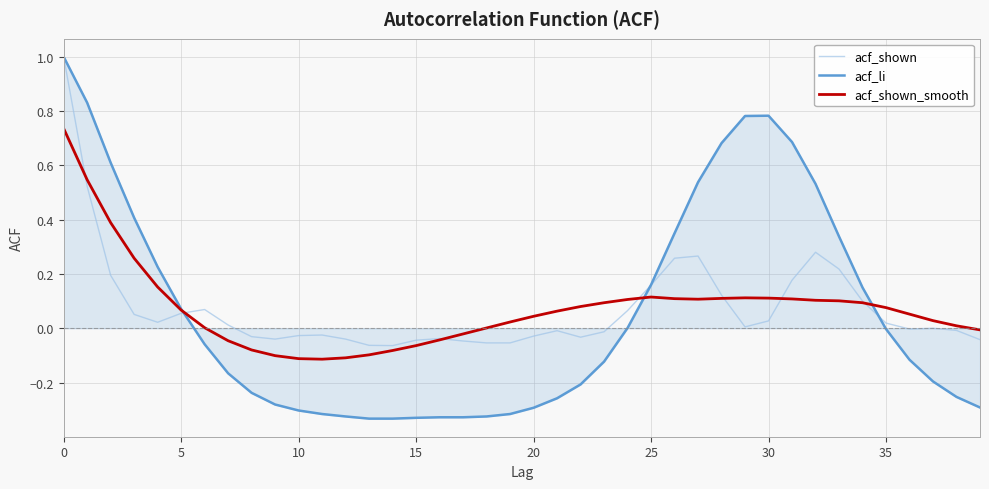

What is the highest value of the acf_li series?

1.0